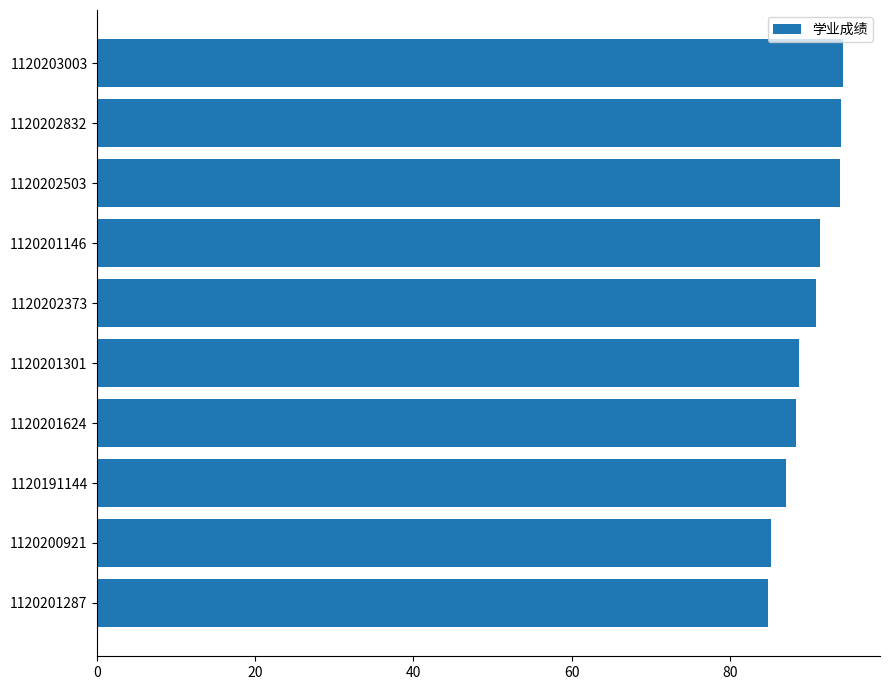

The chart shows a value of 93.9 at 1120202503. True or false?

True